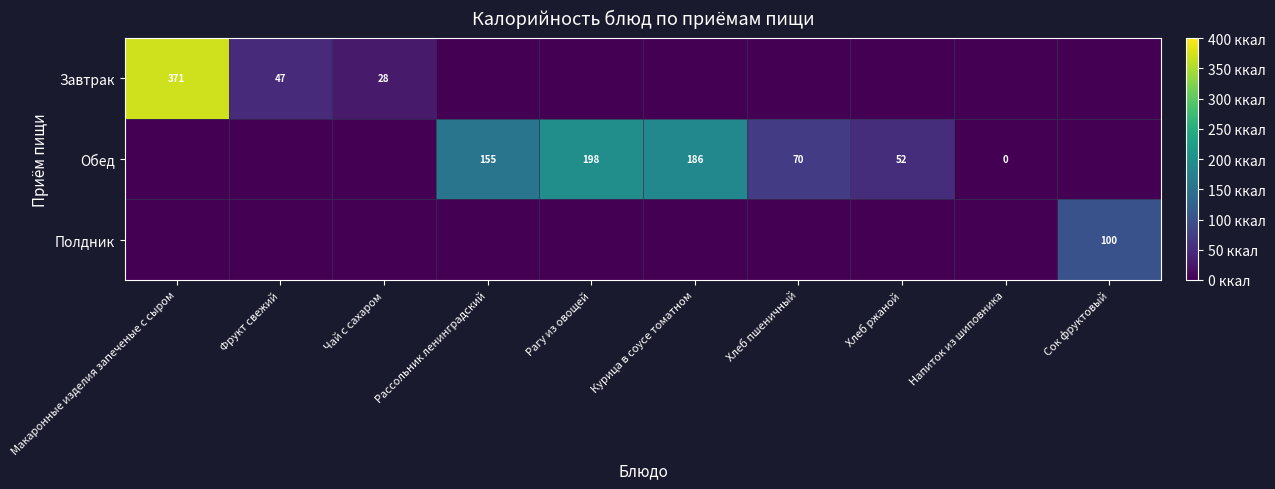

The value of Обед at Курица в соусе томатном is 122. True or false?

False